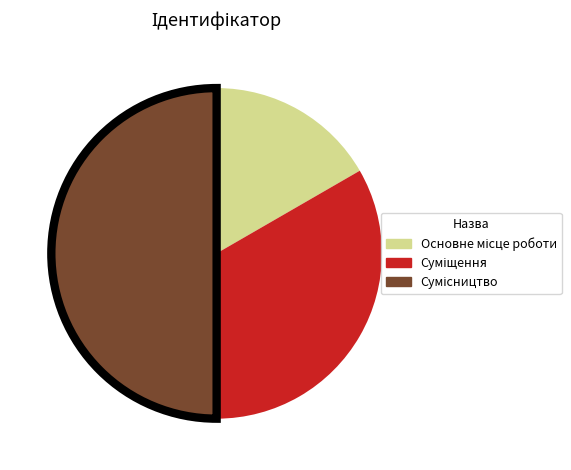

What percentage is the Сумісництво slice, to the nearest percent?

50%